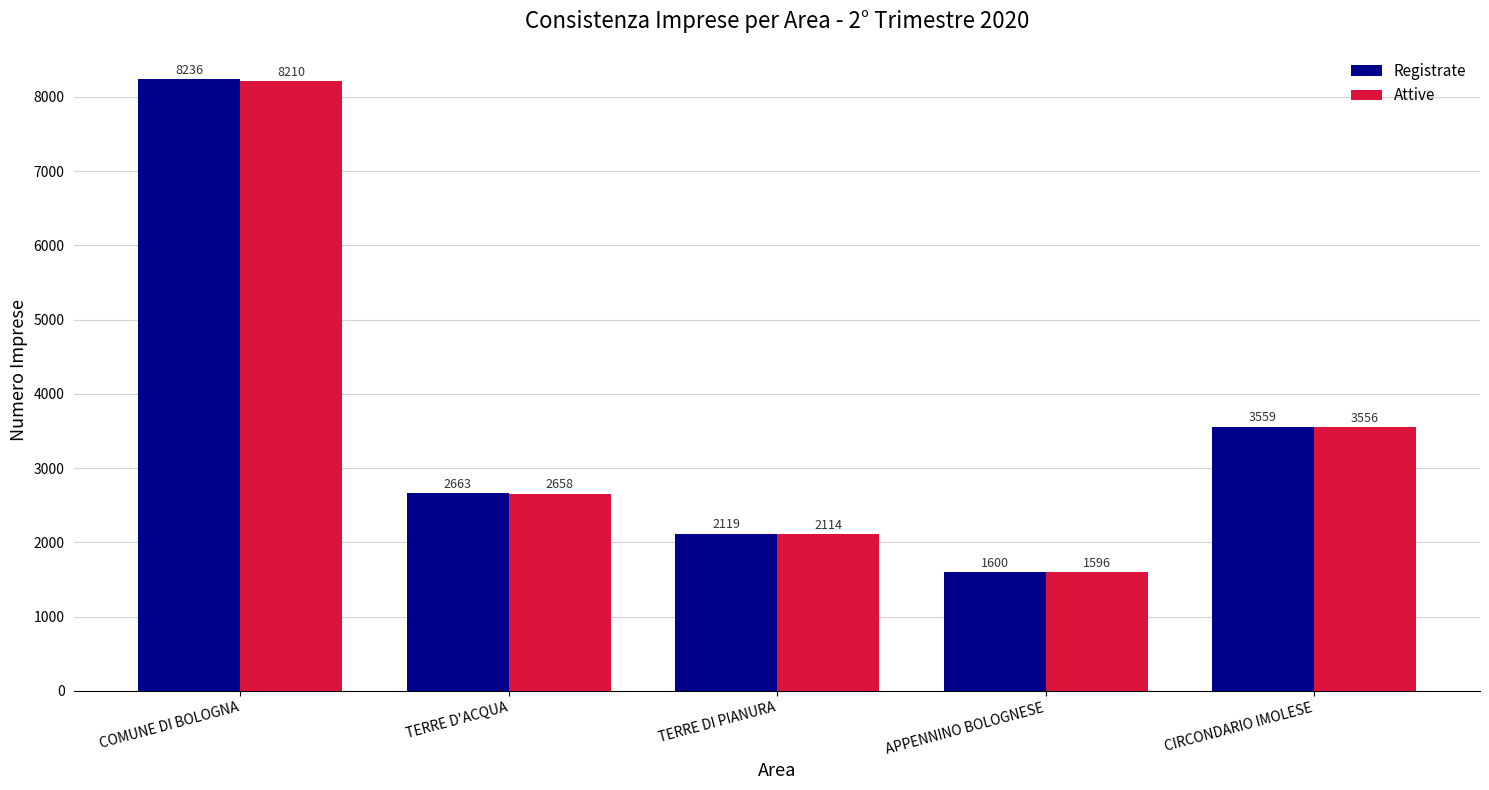

Rank the categories by Attive value from highest to lowest.

COMUNE DI BOLOGNA, CIRCONDARIO IMOLESE, TERRE D'ACQUA, TERRE DI PIANURA, APPENNINO BOLOGNESE